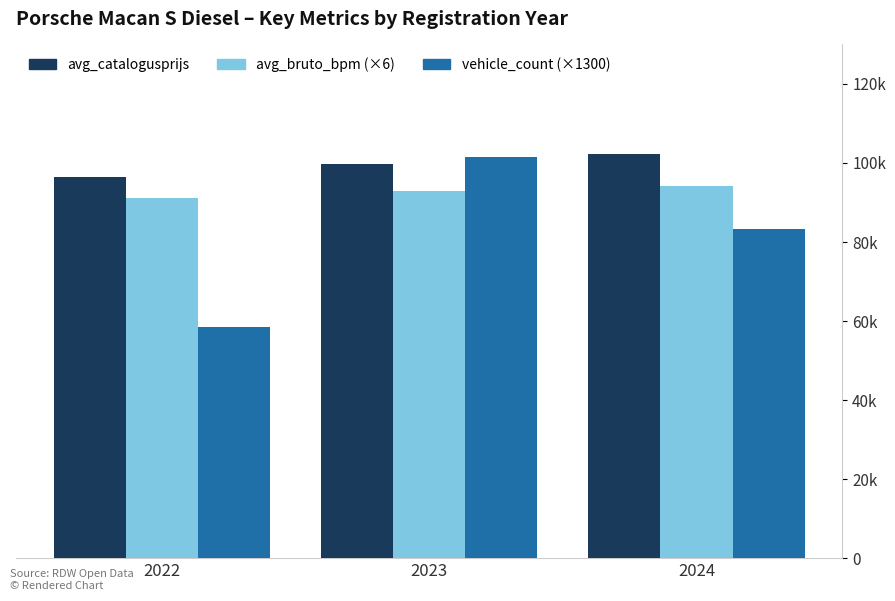

The avg_catalogusprijs series shows 99800 at 2023. True or false?

True